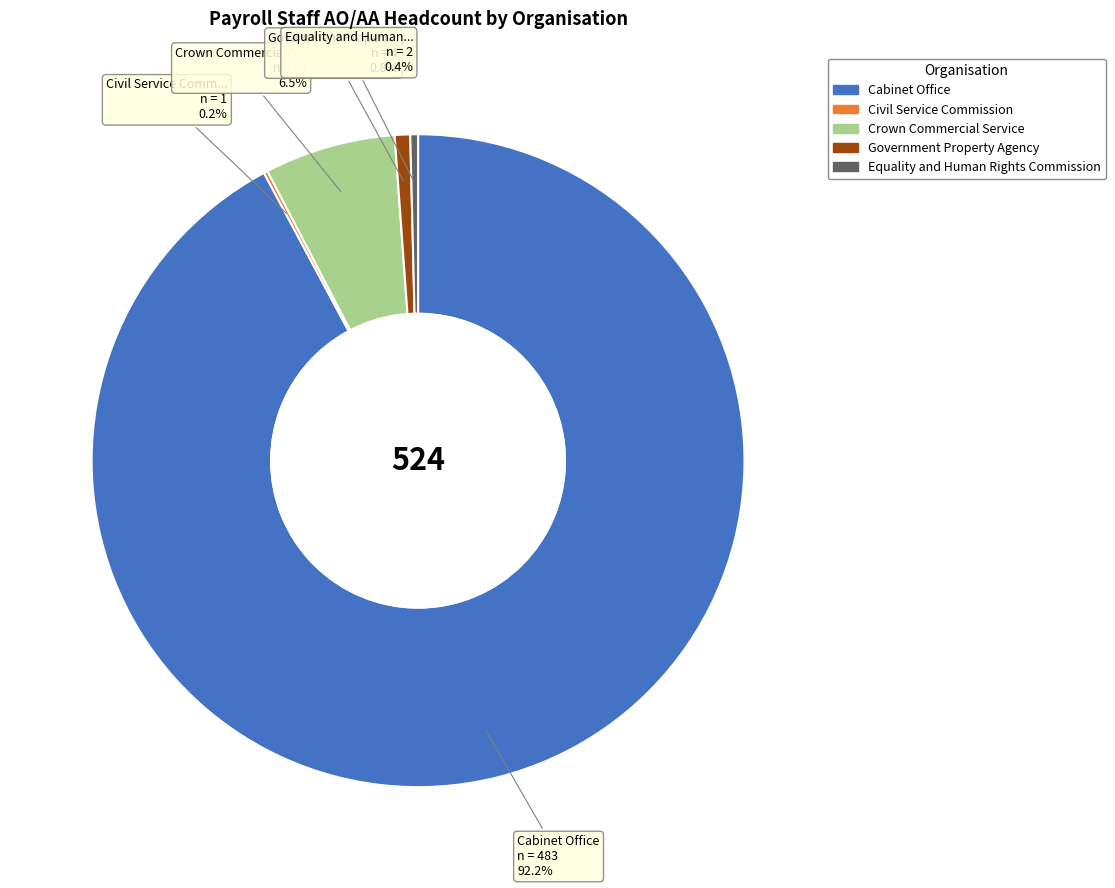

What is the majority slice?

Cabinet Office